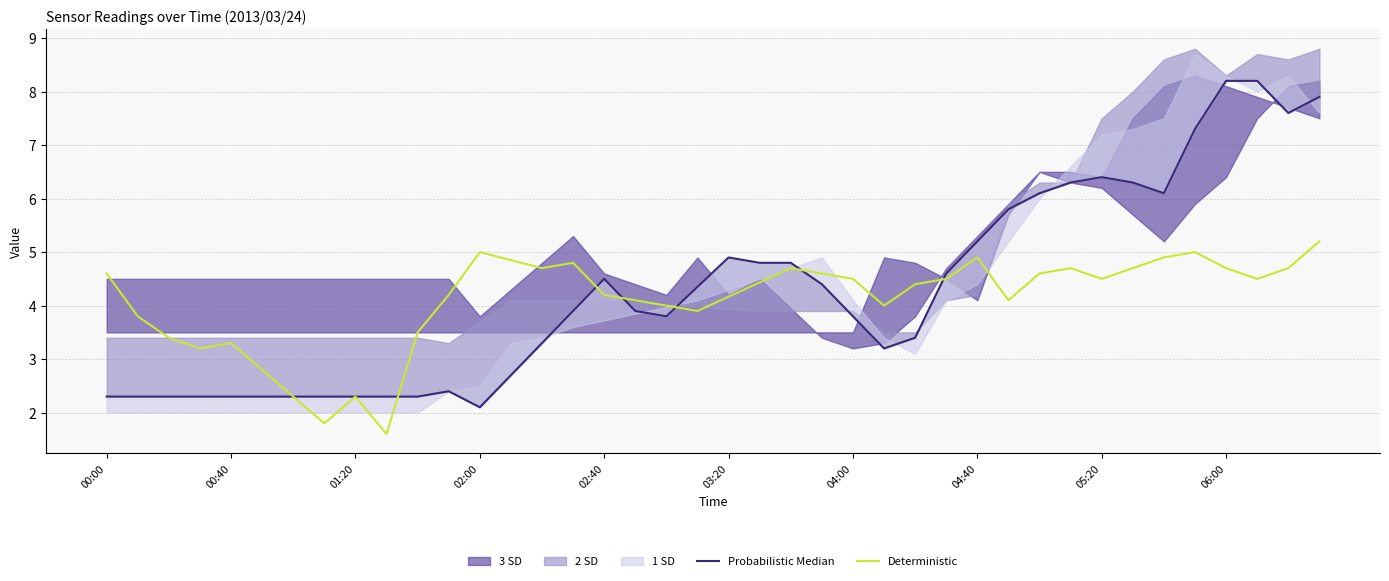

Between 01:20 and 13, which is larger?

13